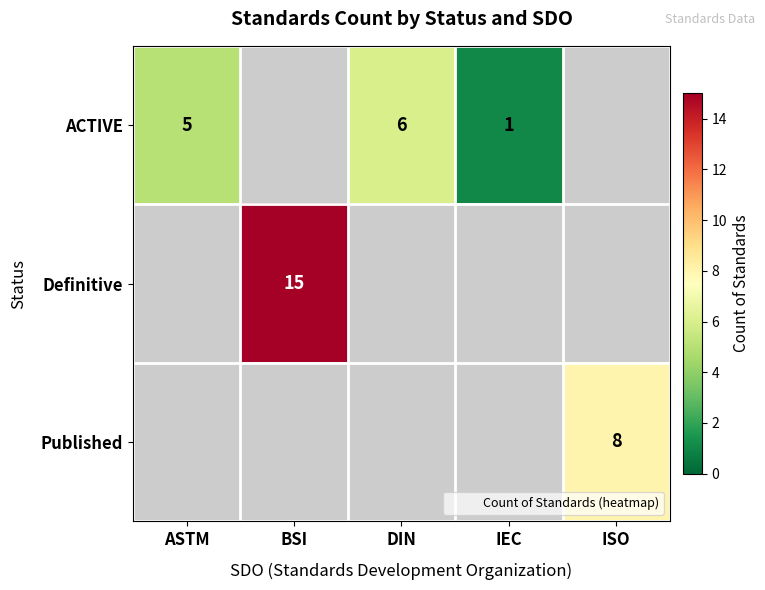

Which category has the lowest value across all series?

IEC